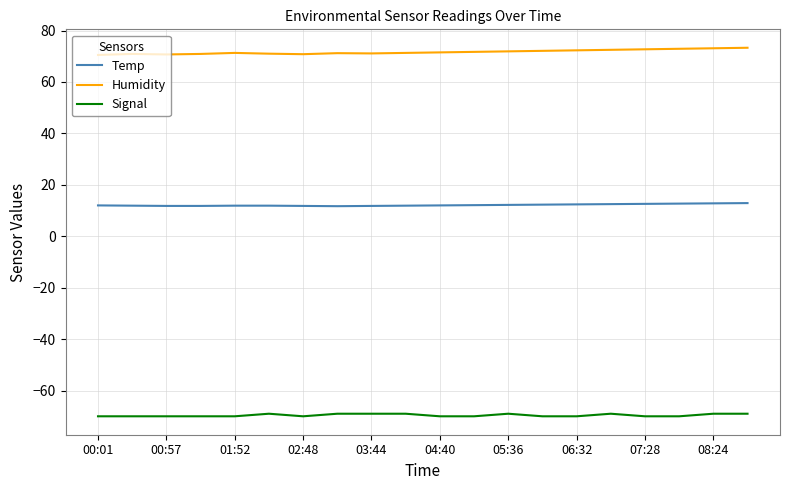

Which series has the largest total across all categories?

Humidity